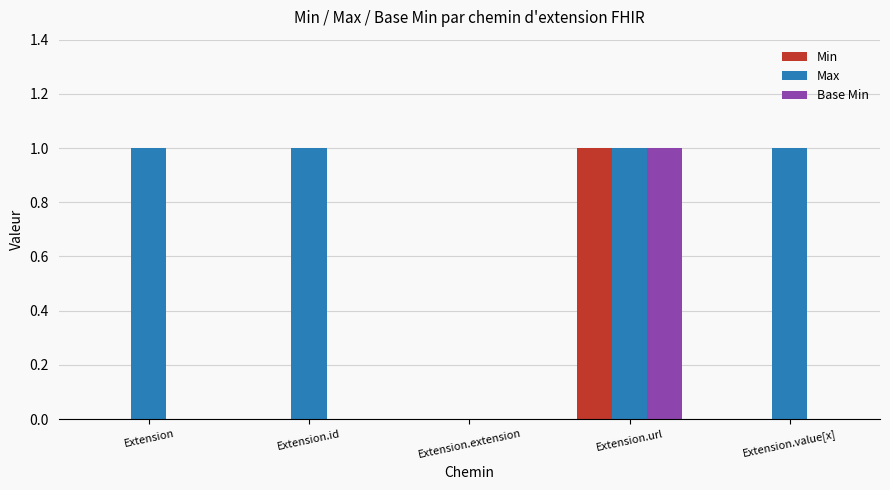

How many distinct data groups are displayed?

3